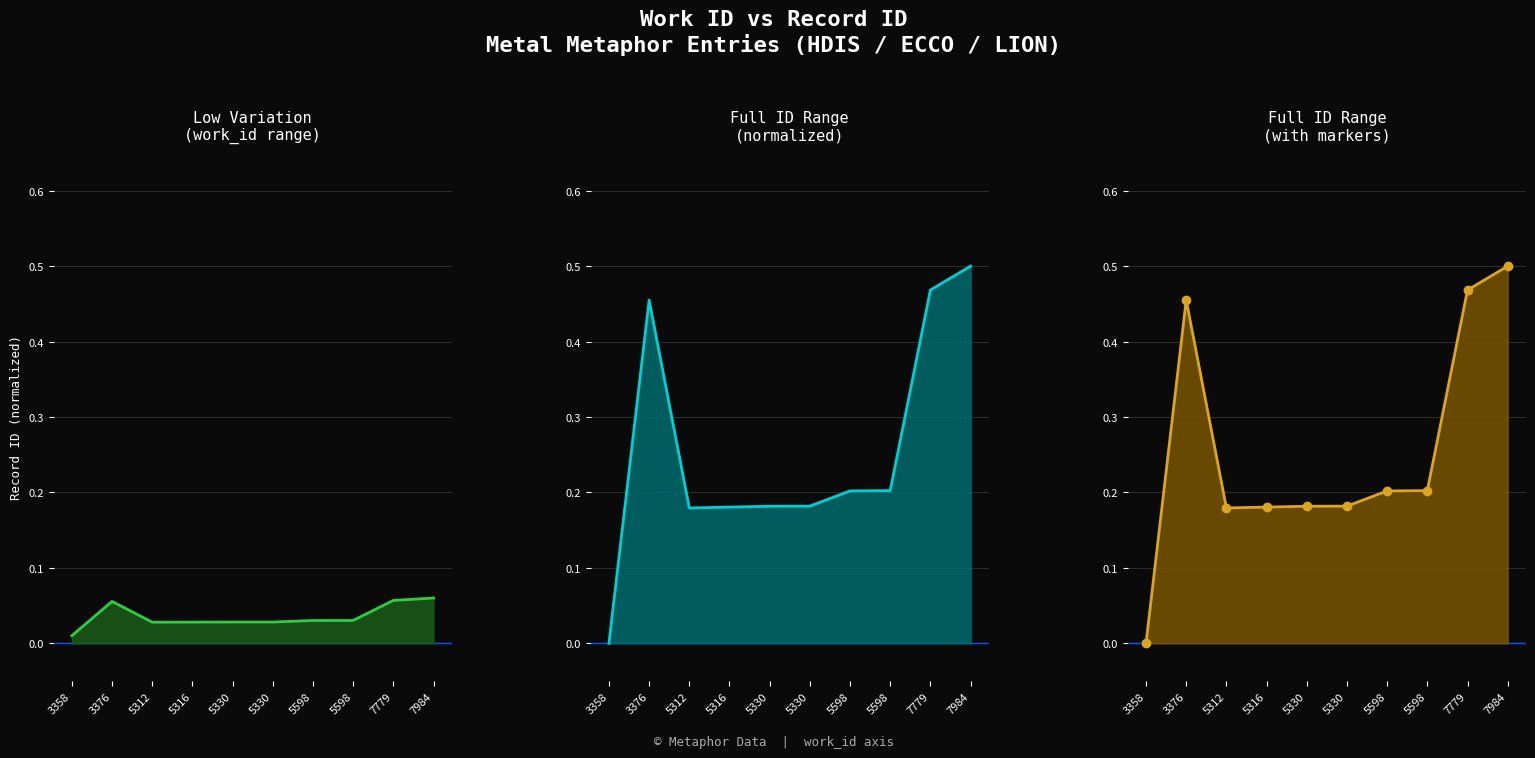

Is the value of Full ID Range
(with markers) line at 5312 greater than the value of Full ID Range
(with markers) markers at 5330?

No